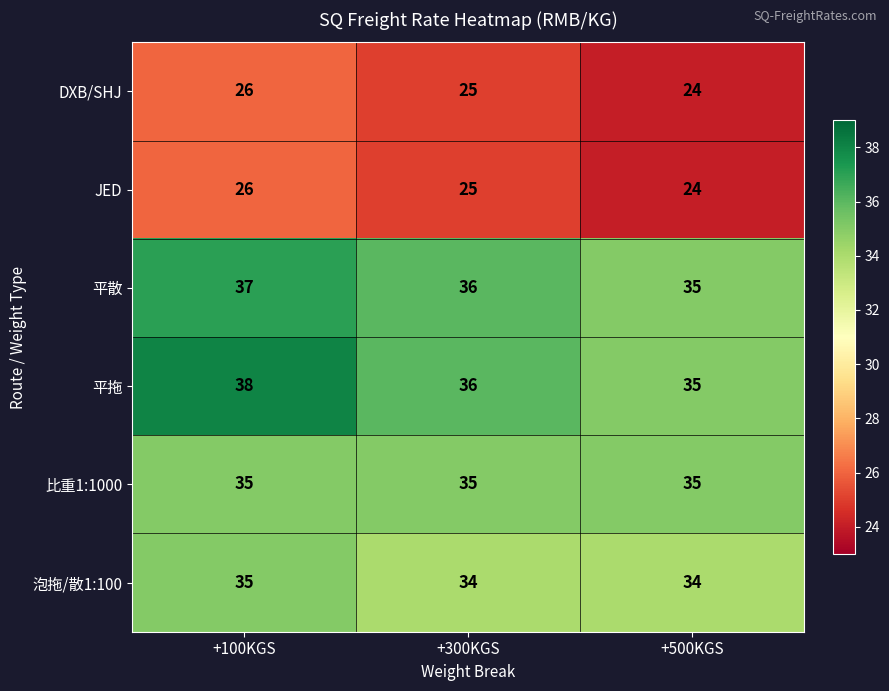

What is the average value of the JED series?

25